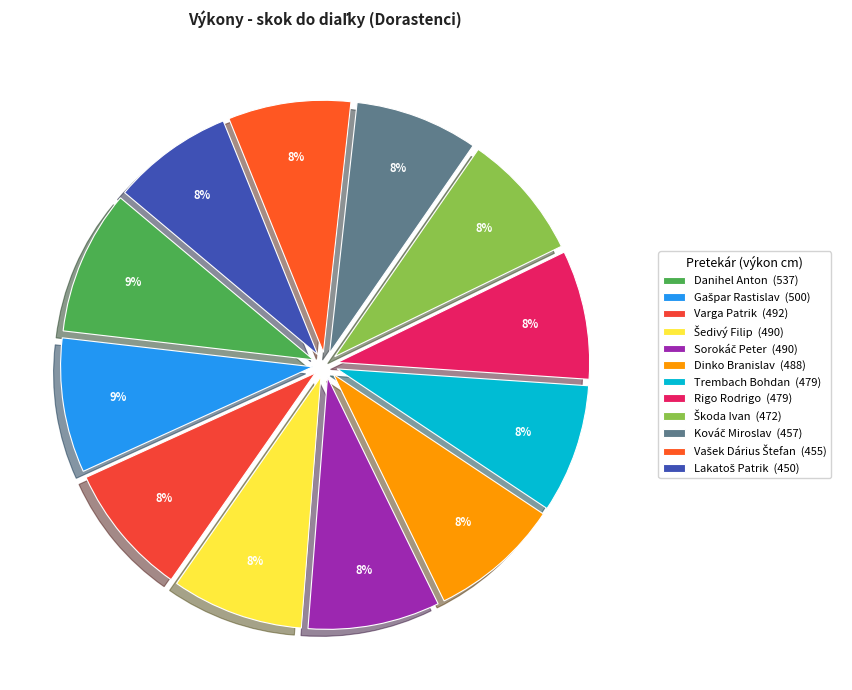

Is there any slice that represents more than half of the pie?

No